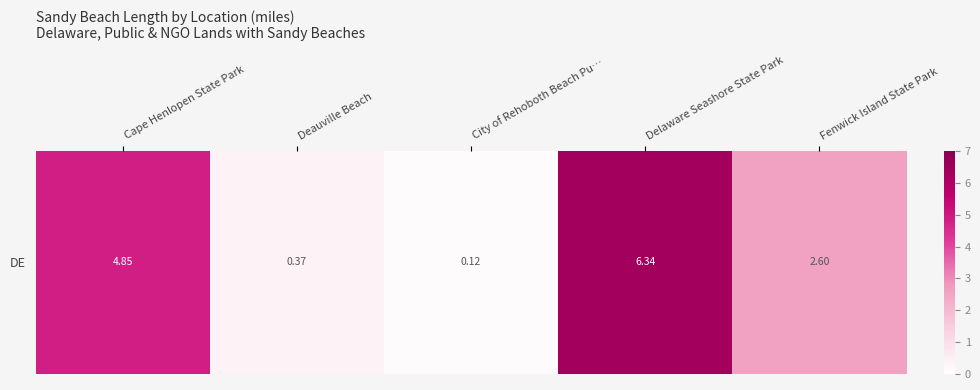

The value at Fenwick Island State Park is 2.6. True or false?

True